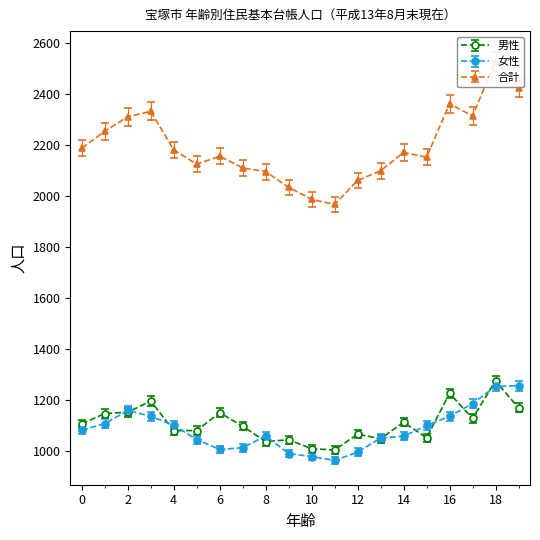

List the series in order of their peak value, highest first.

合計, 男性, 女性